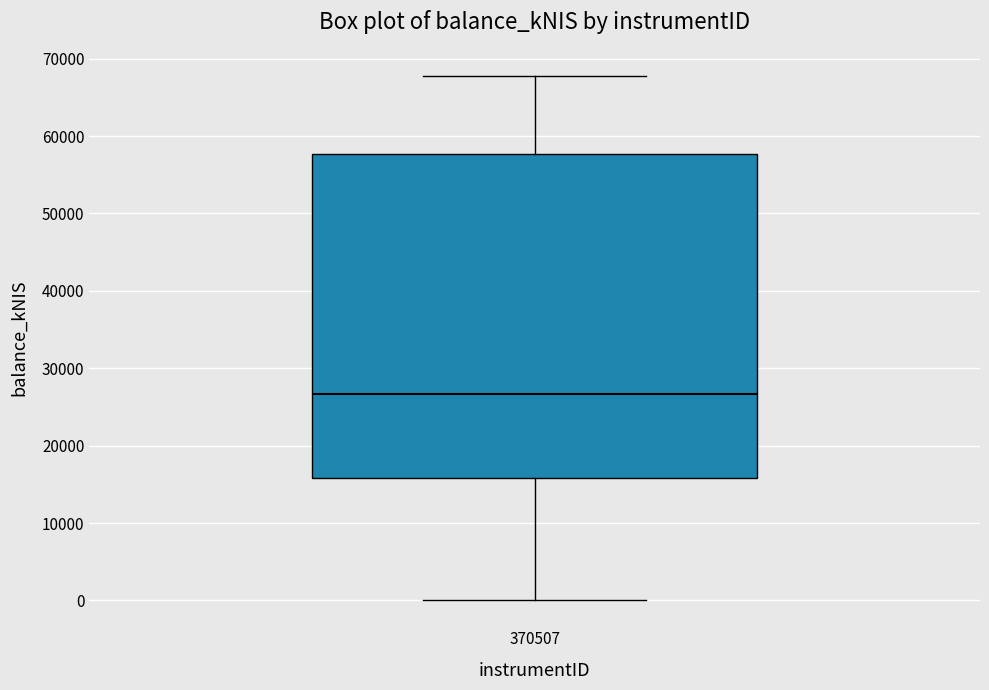

Where does the lower whisker of the box at x = 370507 end on the y-axis? The values are not printed on the chart, so give them approximately, as read against the axis.

0